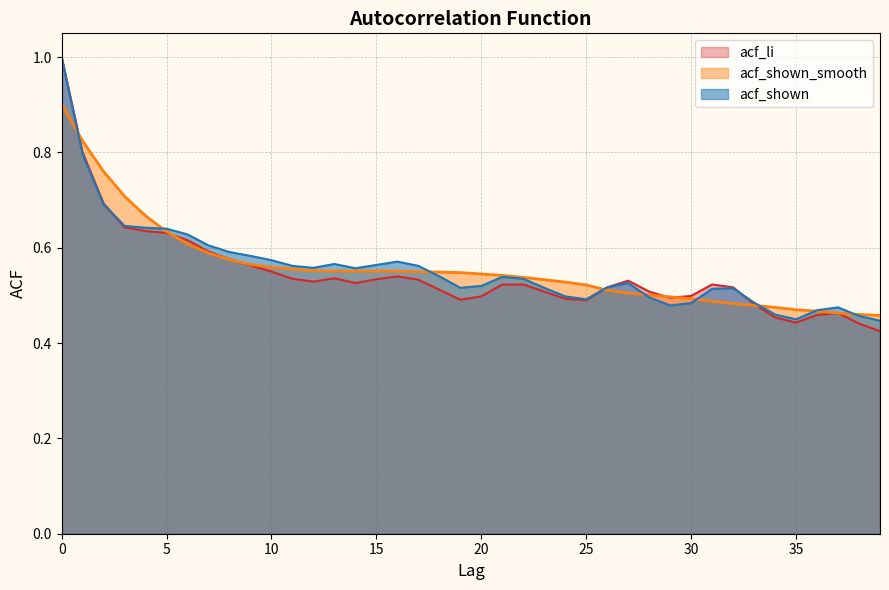

Is the value of acf_shown at 29 greater than the value of acf_shown_smooth at 38?

Yes